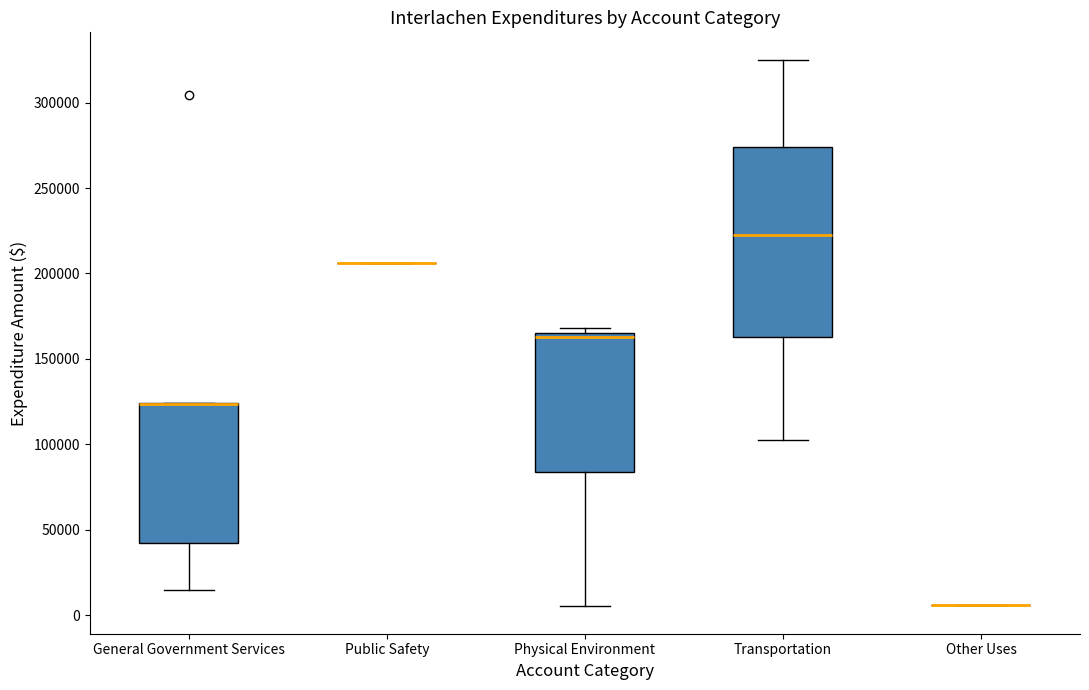

Reading left to right, transcribe this box plot: for each box, give where its median line is, the range the box spans, and where its two whiskers end, as read against the y-axis. The values are not printed on the chart, so give them approximately, as read against the axis.

General Government Services: median 125000 (drawn on the box's upper edge), box 40000 to 125000, whiskers 15000 to 125000
Public Safety: box collapsed to a line at 205000, whiskers 205000 to 205000
Physical Environment: median 165000 (just below the box's upper edge), box 85000 to 165000, whiskers 5000 to 170000
Transportation: median 225000, box 165000 to 275000, whiskers 100000 to 325000
Other Uses: box collapsed to a line at 5000, whiskers 5000 to 5000